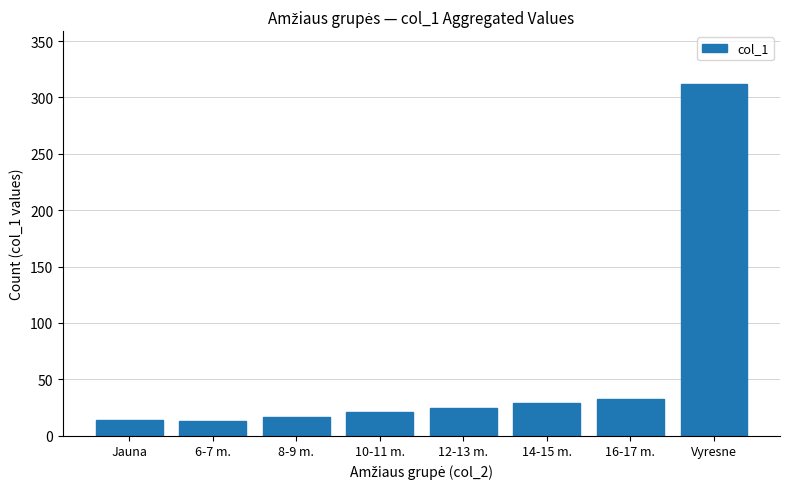

How many values are below 25?

4